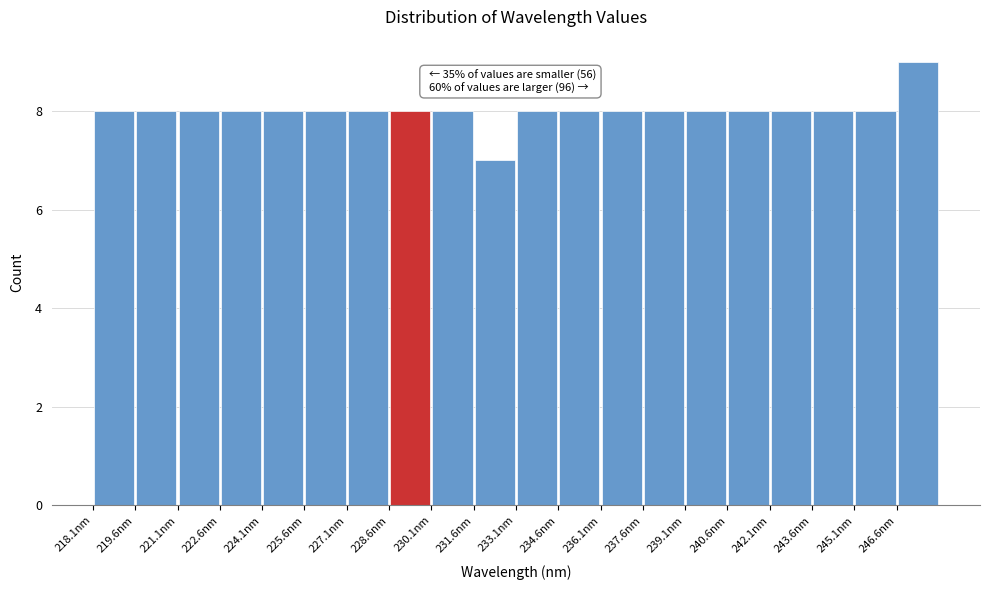

Which range on the x-axis has the tallest bar?

246.6 to 248.2